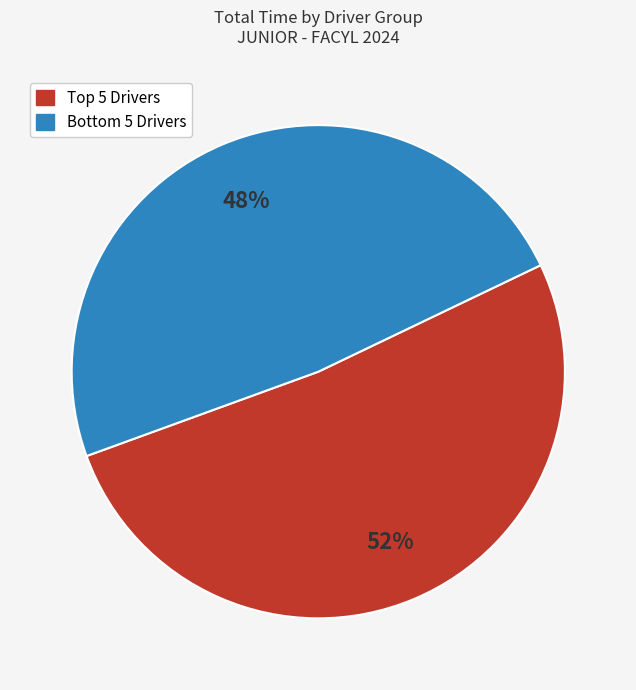

To the nearest percent, what is the average slice percentage?

50%